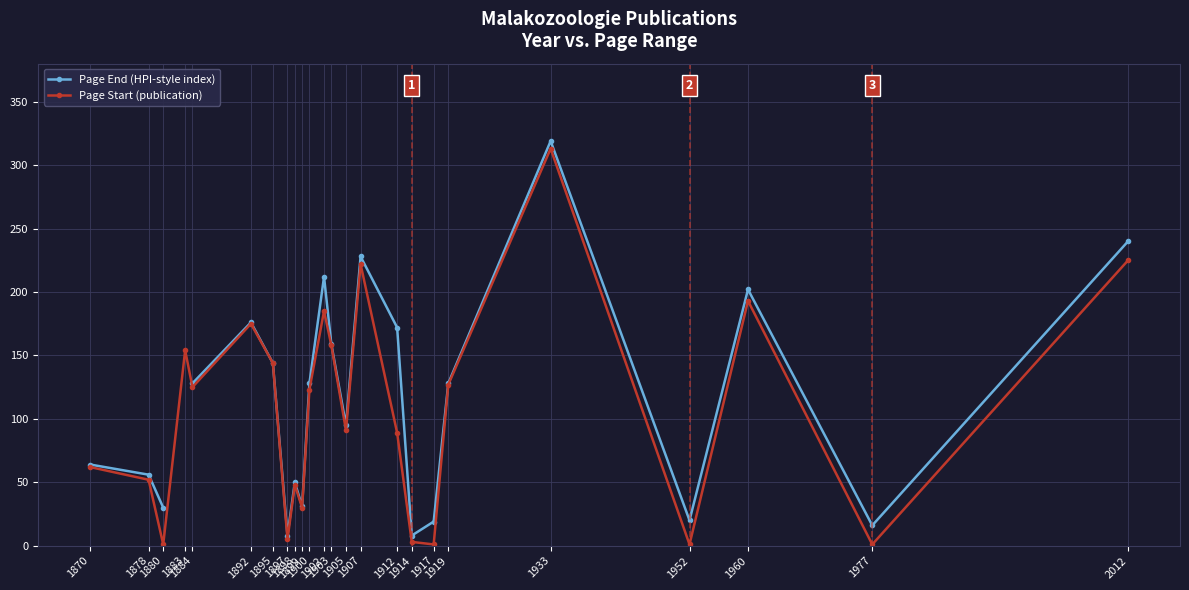

Which series has the widest spread of values?

Page Start (publication)